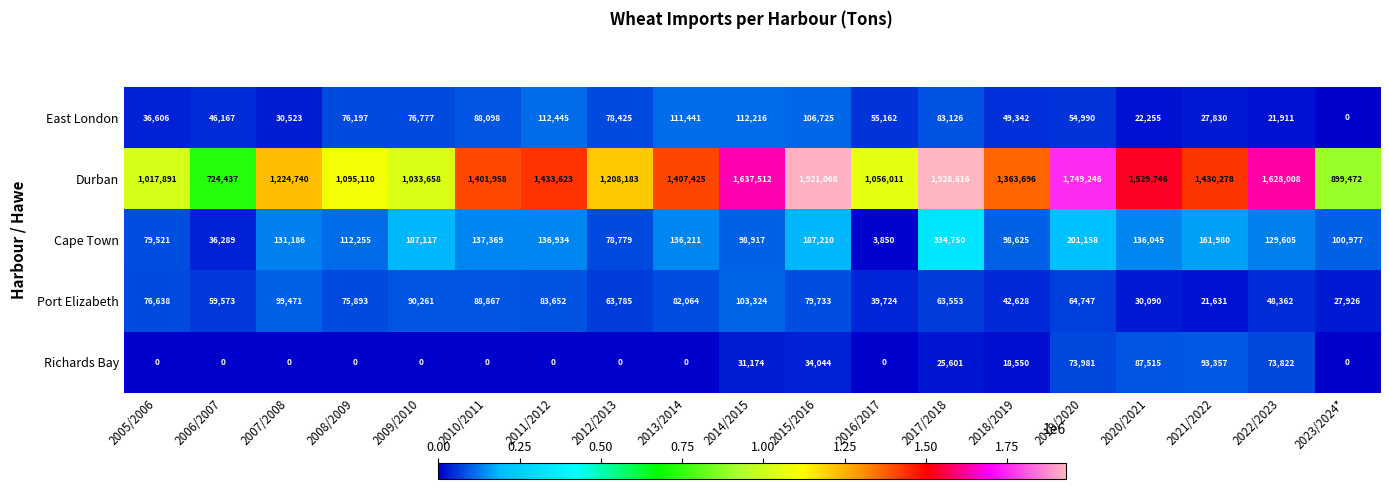

What value does the Durban series have at 2015/2016, to the nearest 50?

1921050